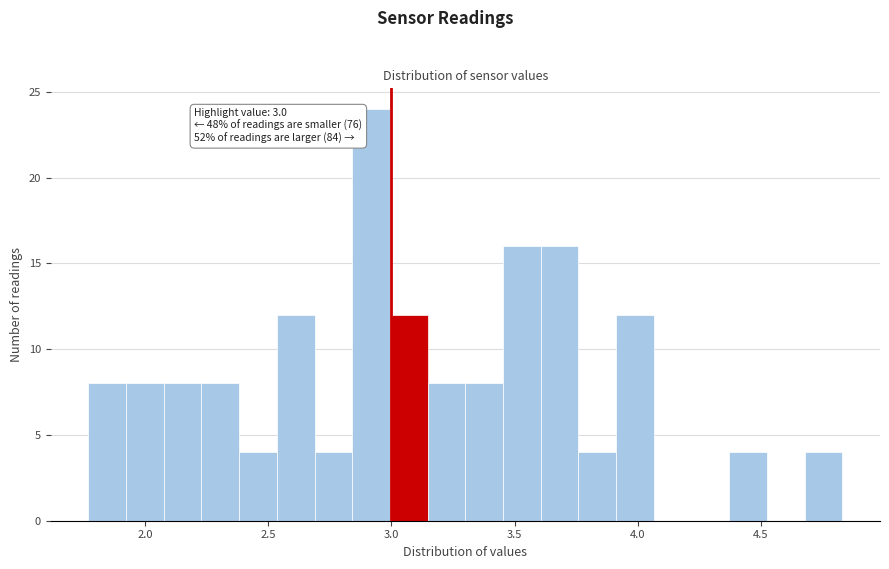

Around what value on the x-axis is the tallest bar? Give the approximate position of its centre, as read against the axis.

2.90